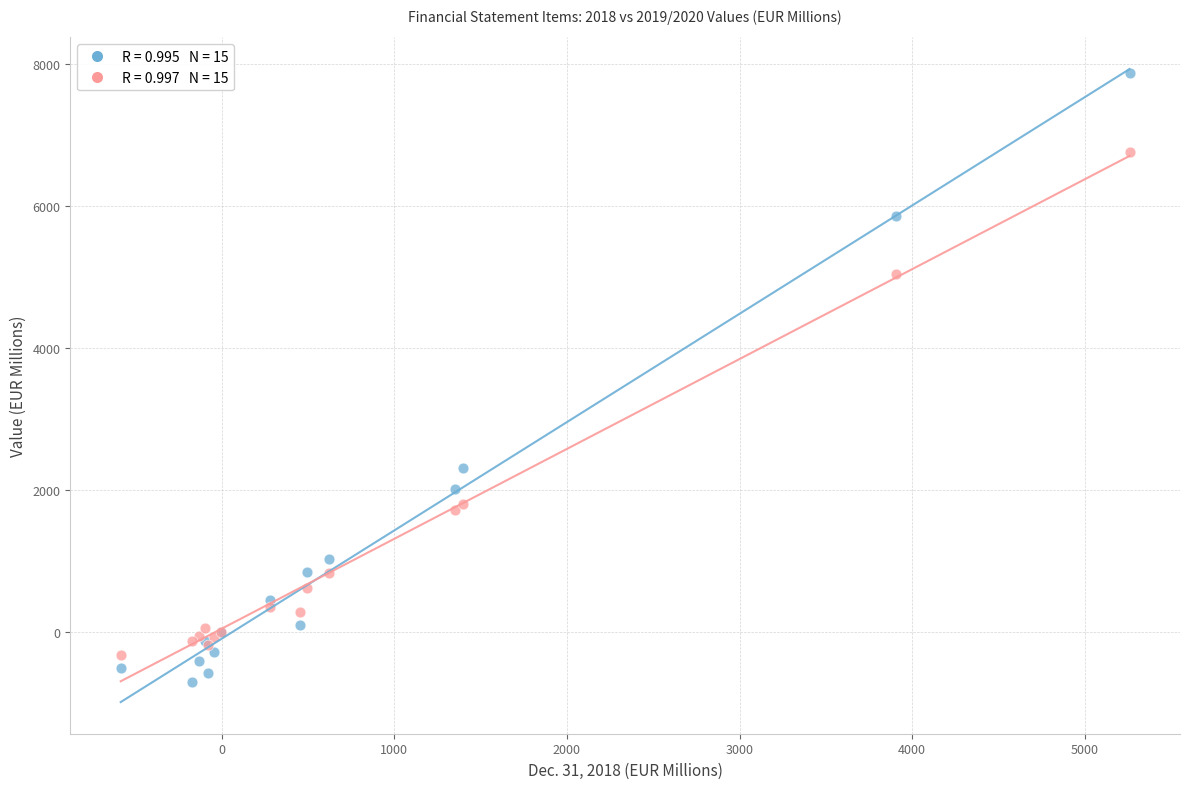

Across all series, what Y value is closest to 3585?

2308